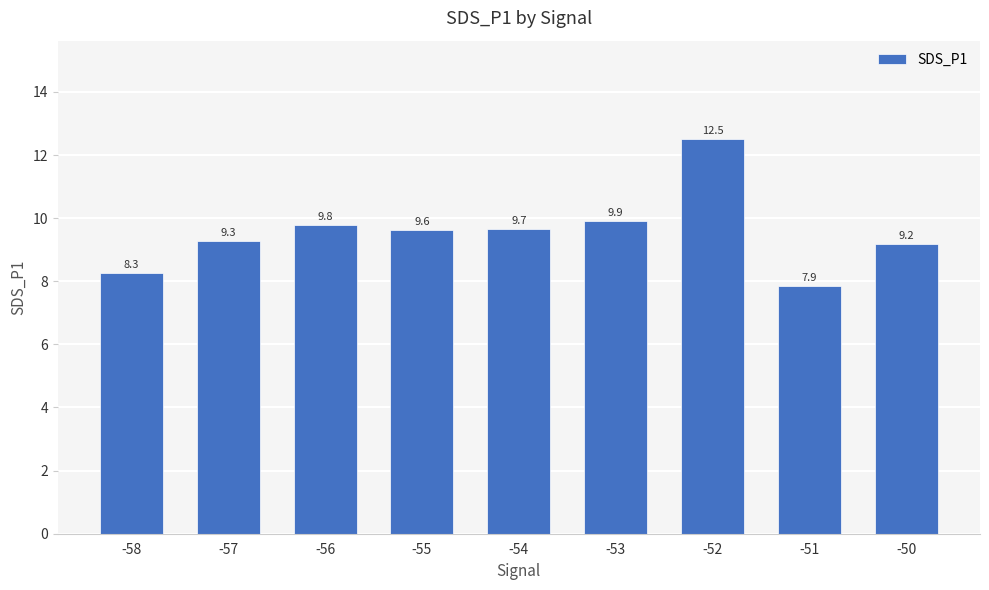

The value at -55 is 9.6. True or false?

True